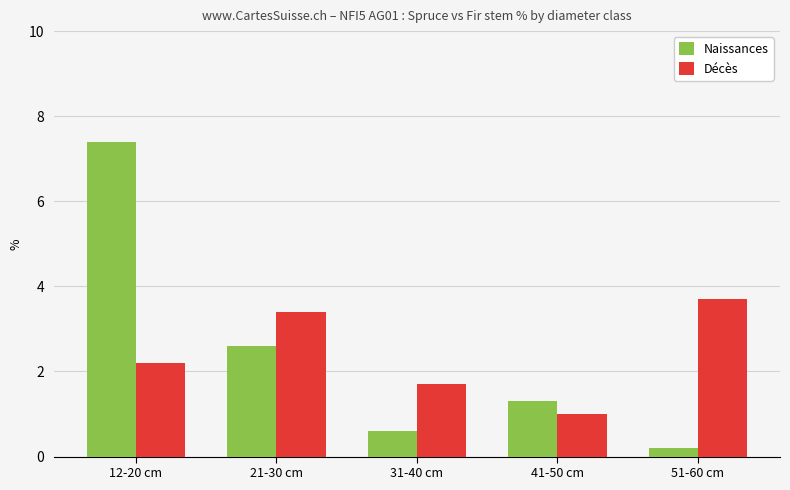

Reading left to right, extract all data points from this chart.

Naissances: 7.4	2.6	0.6	1.3	0.2
Décès: 2.2	3.4	1.7	1.0	3.7